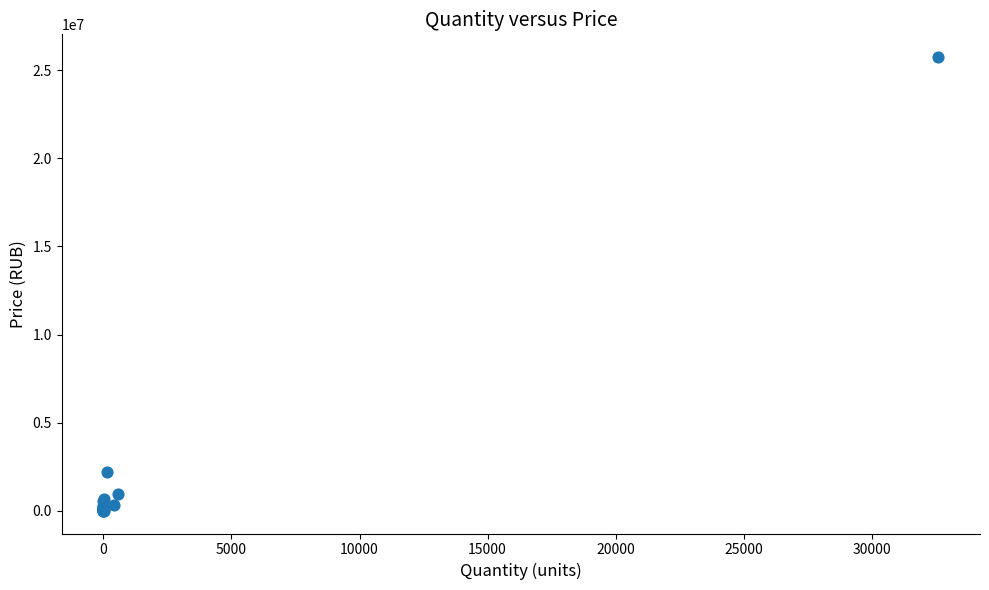

What Y value in the scatter plot is closest to 12870744?

2197300.0